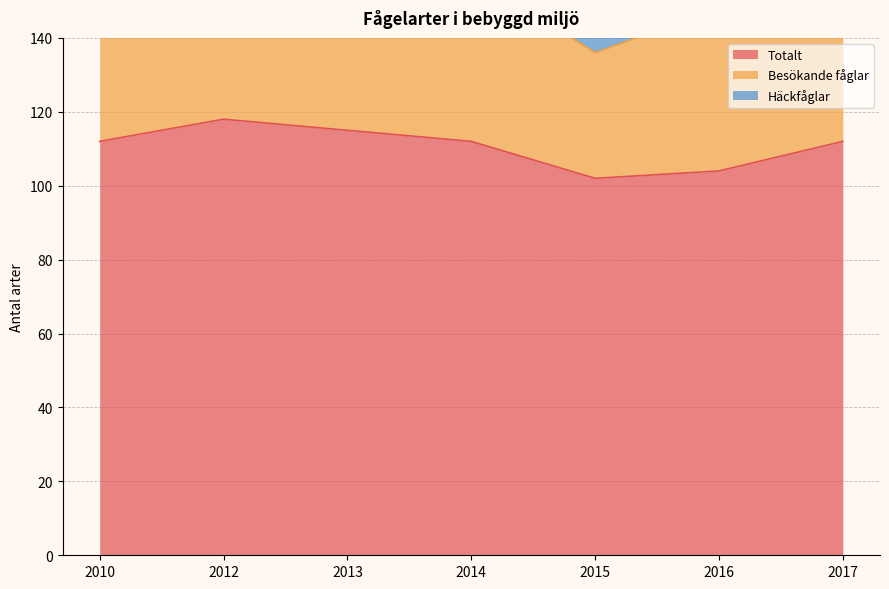

Which series has the widest spread of values?

Besökande fåglar